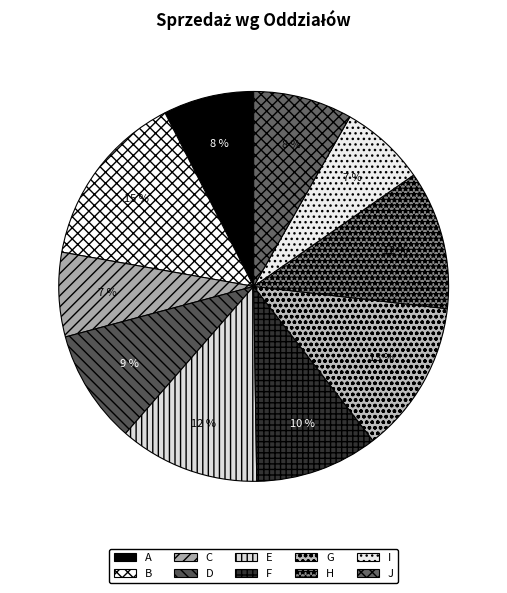

How many slices are in this pie chart?

10